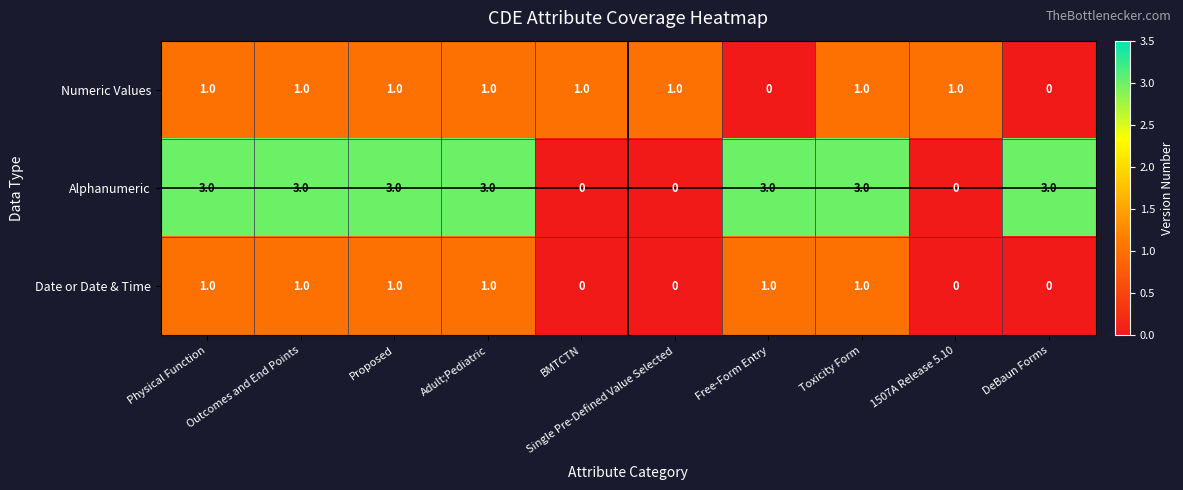

How many series are shown in this chart?

3